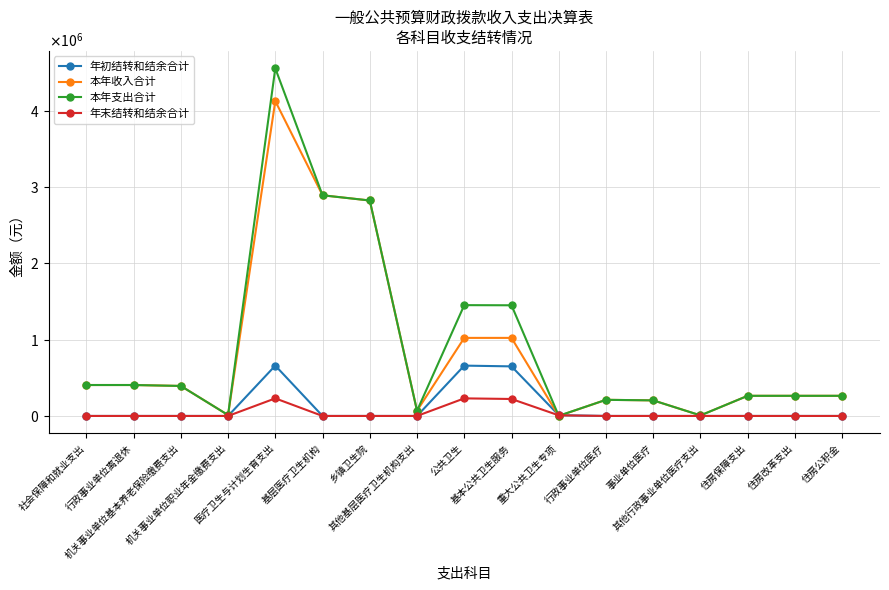

Between which two adjacent categories do 年末结转和结余合计 and 本年支出合计 first intersect?

基本公共卫生服务 and 重大公共卫生专项